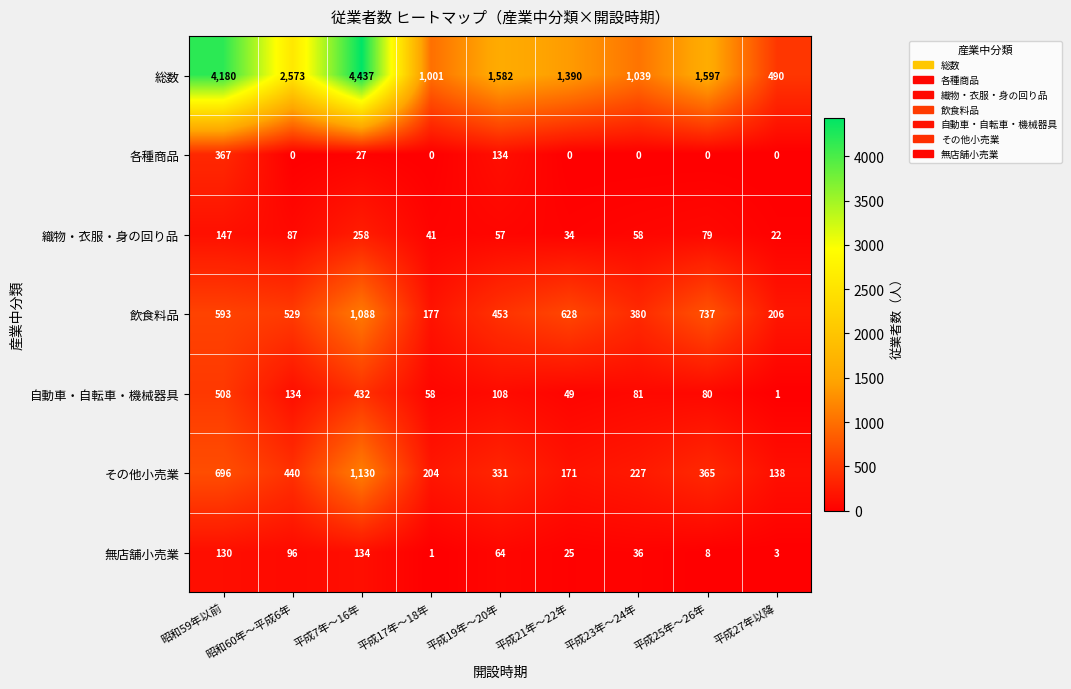

How many data points does each series have?

9